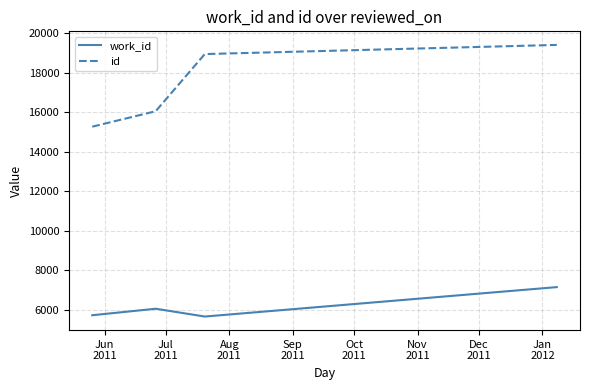

Which series has the largest range (max minus min)?

id